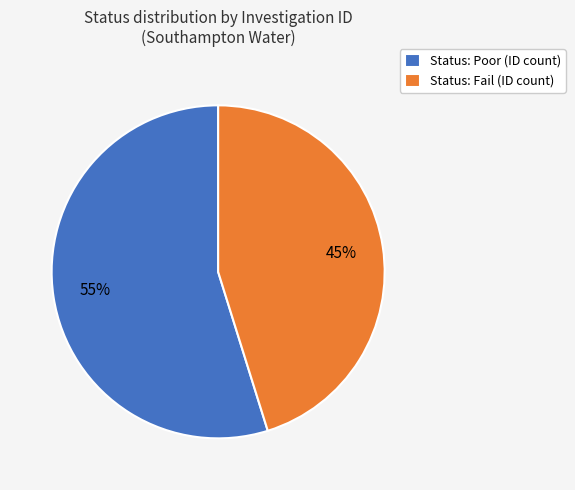

What is the largest slice in the pie chart?

Status: Poor (ID count)